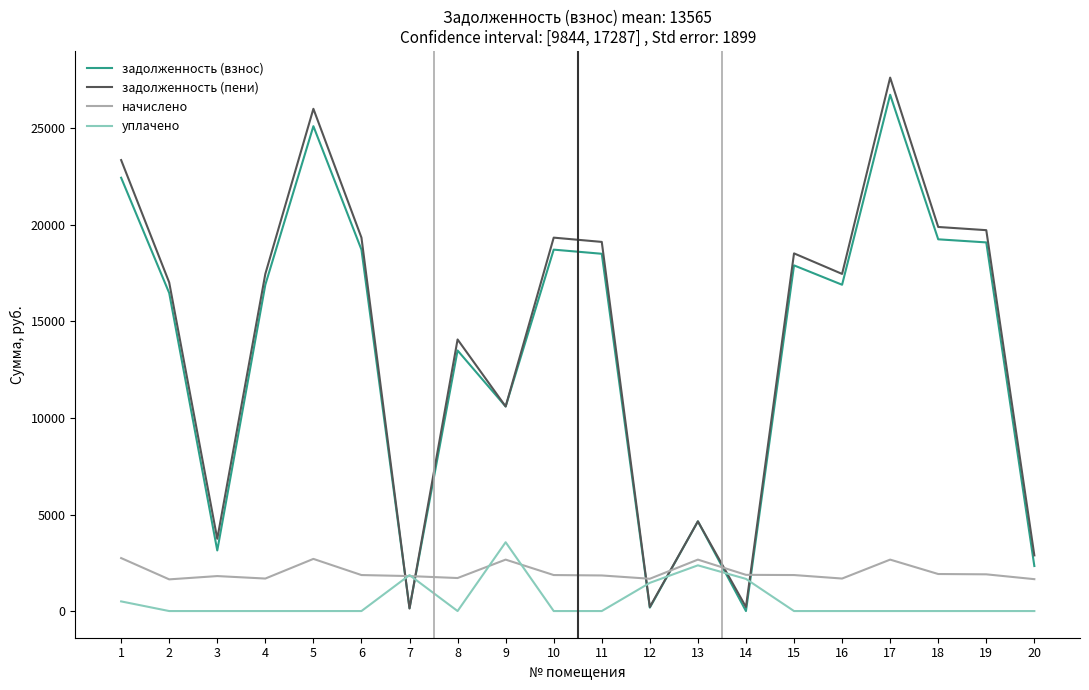

What is the difference between the уплачено values at 14 and 20?

1666.0